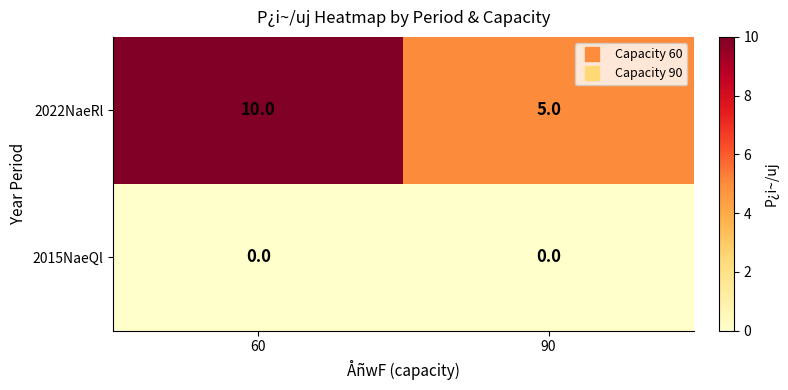

Rank the series by their average value, from highest to lowest.

2022NaeRl, 2015NaeQl